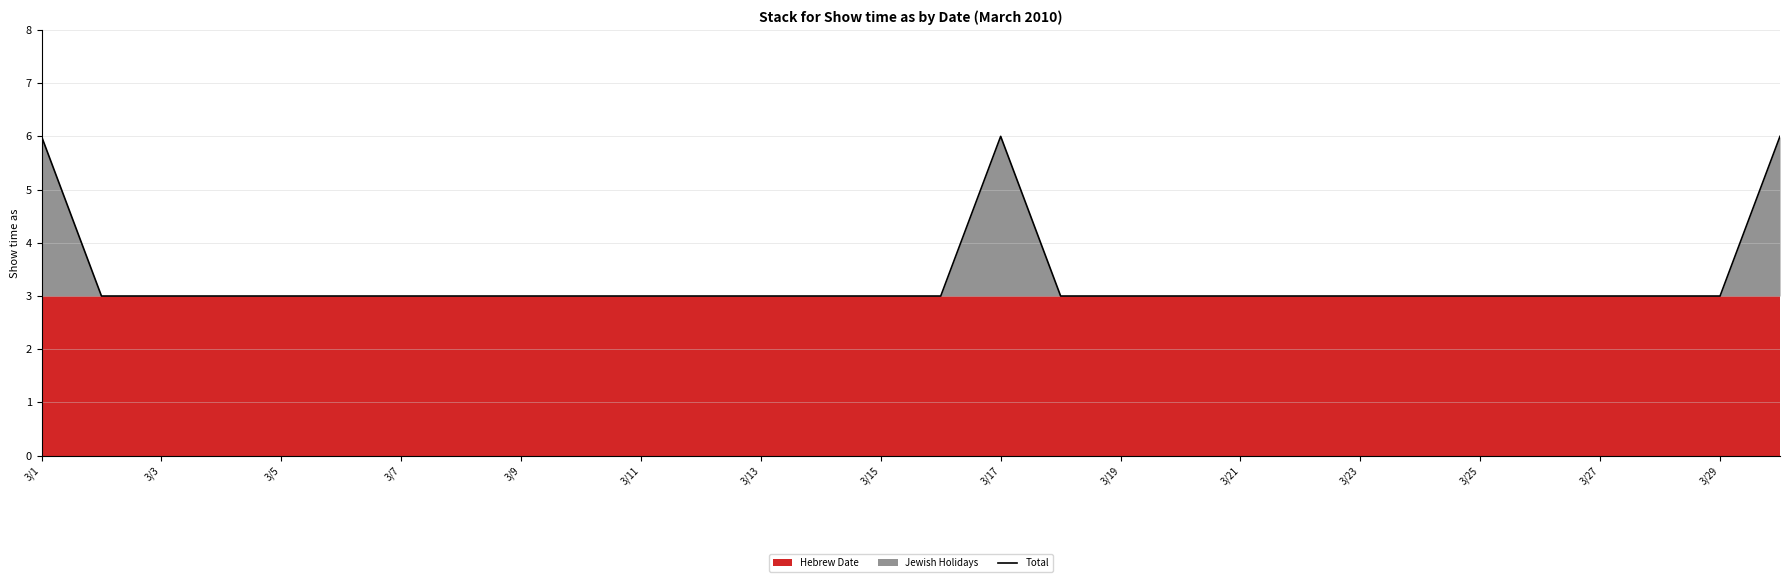

The Total series shows 3 at 3/15. True or false?

True